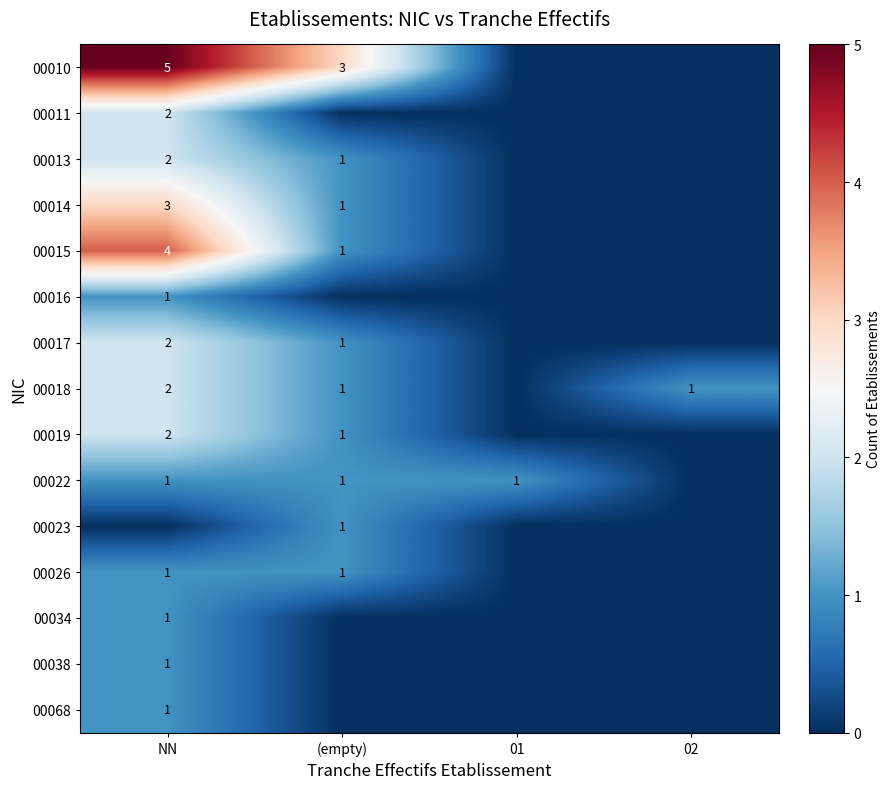

Is it true that 00019 equals 3 at NN?

False